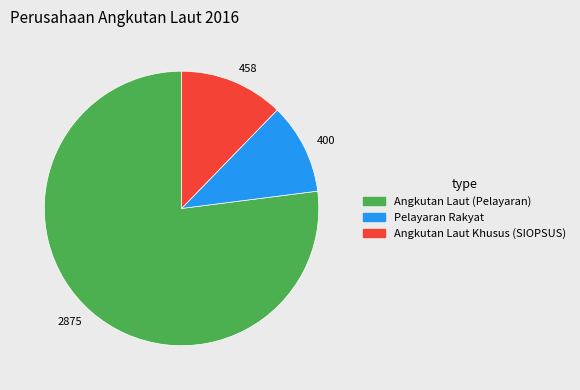

Which category has the biggest portion of the pie?

2875